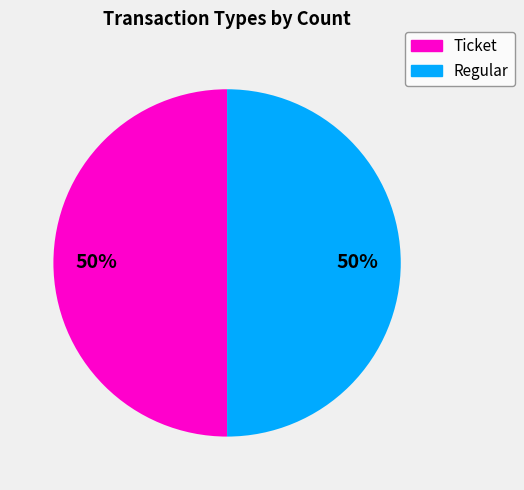

To the nearest percent, what is the combined percentage of Regular and Ticket?

100%